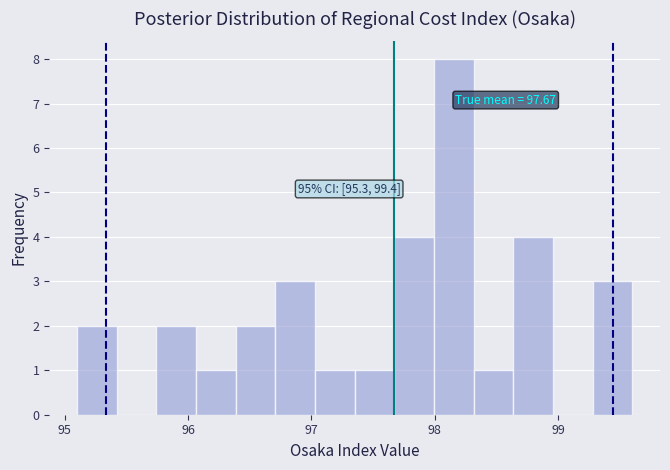

Around what value on the x-axis is the tallest bar? Give the approximate position of its centre, as read against the axis.

98.2